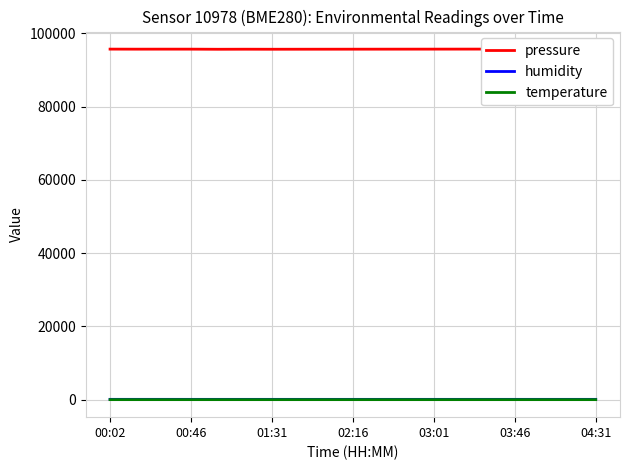

Does the chart have visible grid lines?

Yes